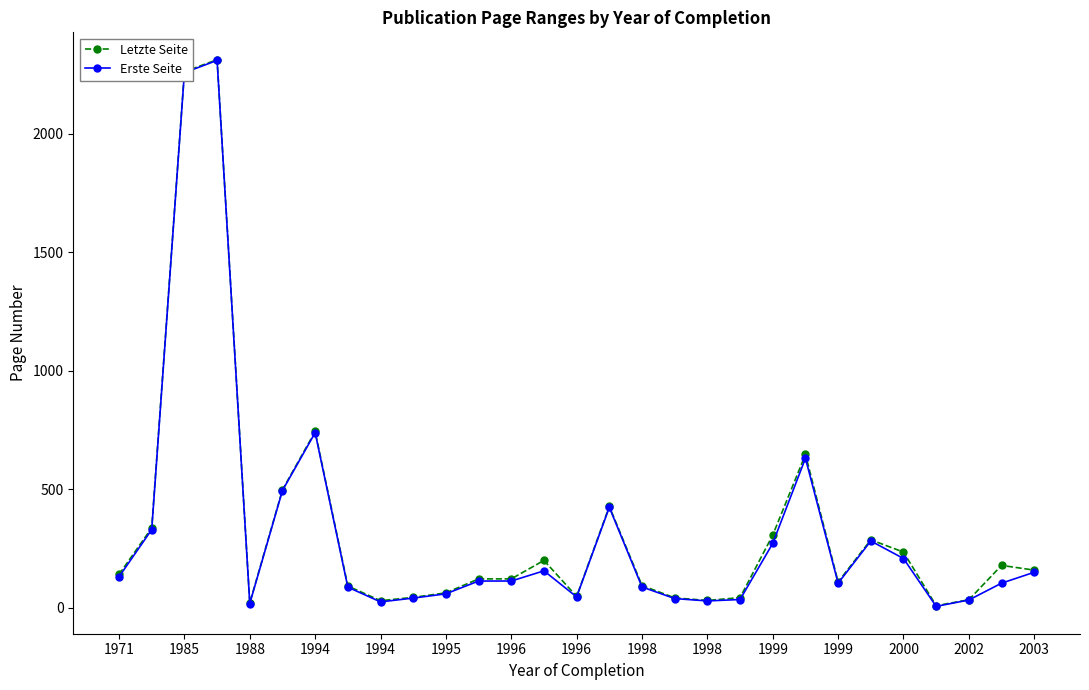

What is the greatest value displayed?

2312